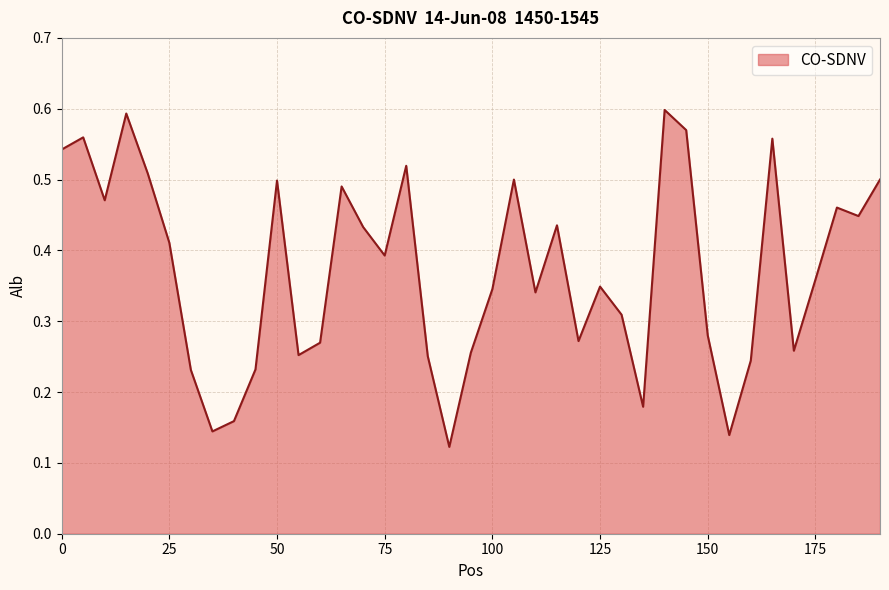

Count the number of categories in the chart.

39